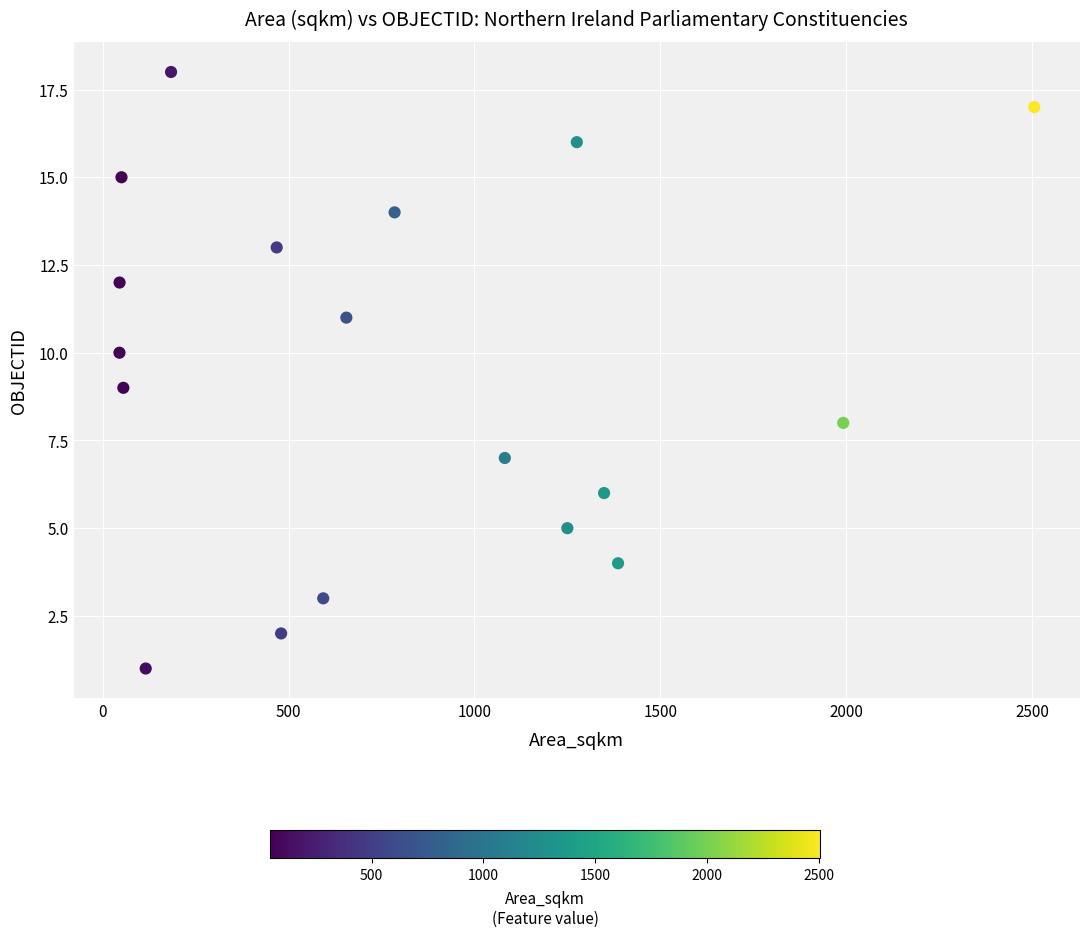

What is the range of Y values (max minus min)?

17